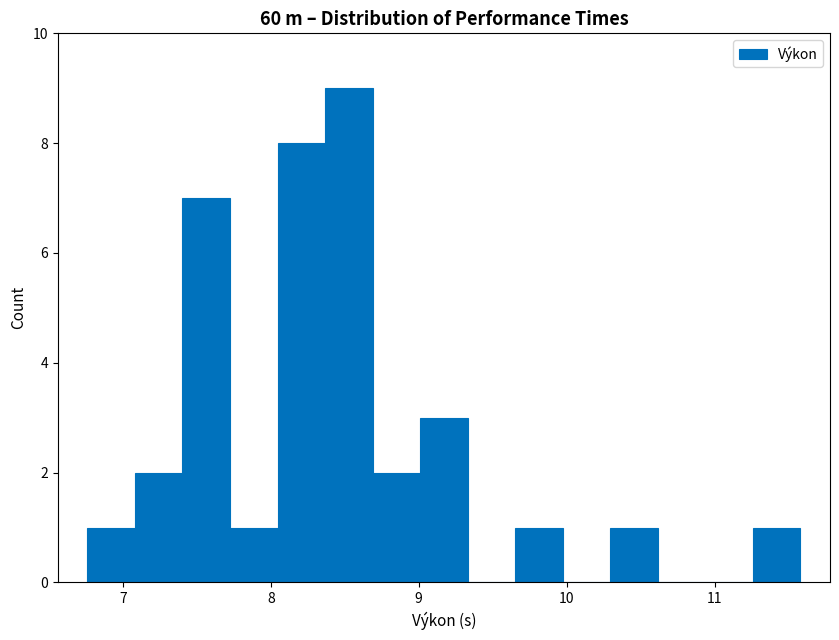

Around what value on the x-axis is the tallest bar? Give the approximate position of its centre, as read against the axis.

8.5